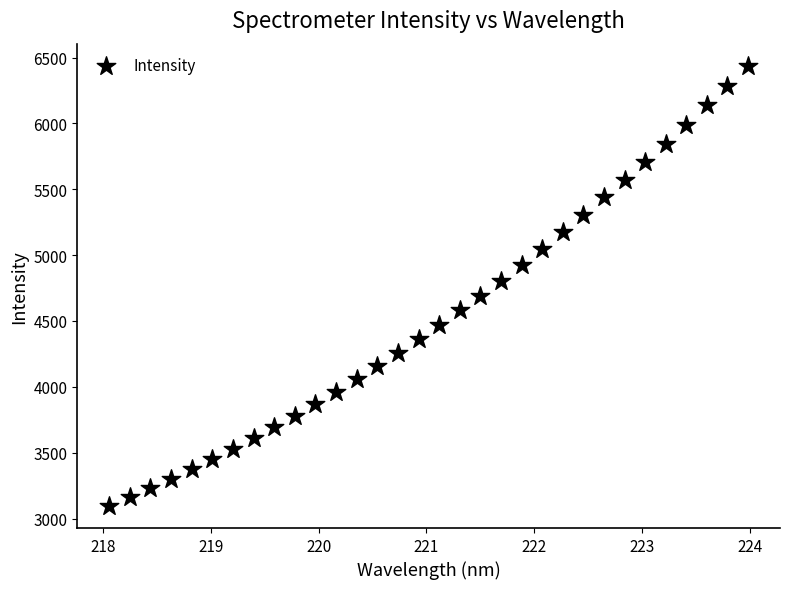

What is the range of Y values (max minus min)?

3343.1